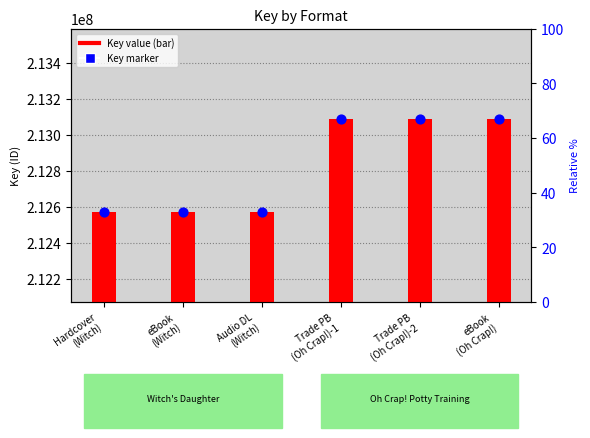

At how many categories does at least one series exceed 11238048?

6